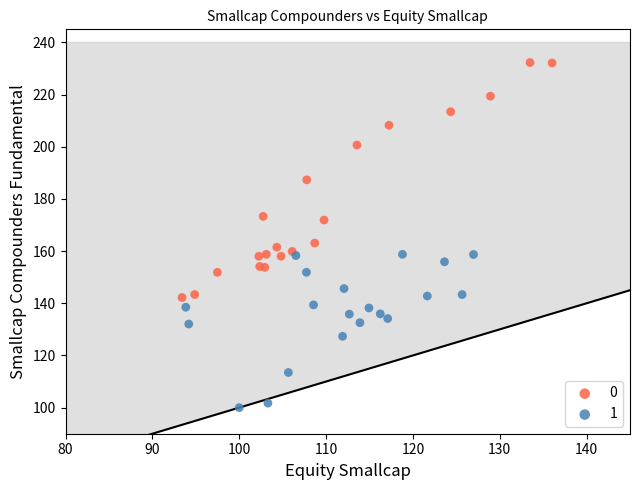

What are all the series names shown in the legend?

0, 1